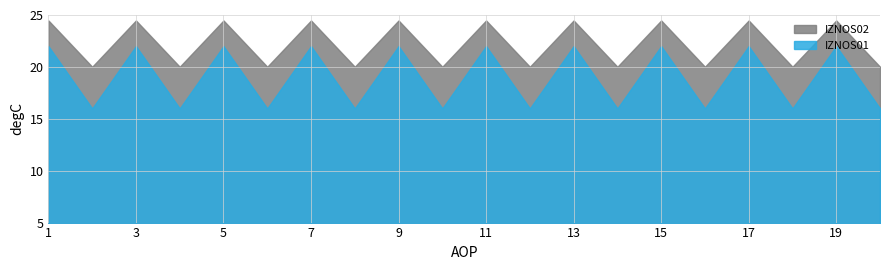

What are all the series names shown in the legend?

IZNOS02, IZNOS01